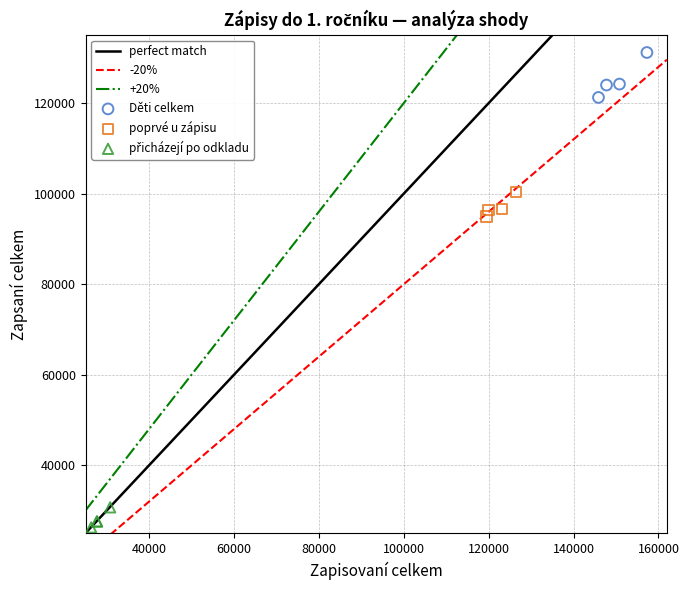

Which series has the widest spread of Y values?

Děti celkem